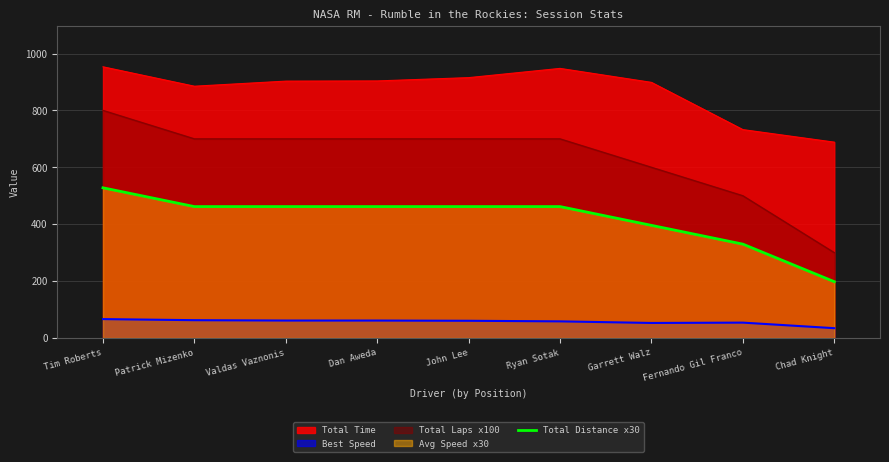

Approximately how many times larger is the value at Garrett Walz compared to Fernando Gil Franco?

1.2